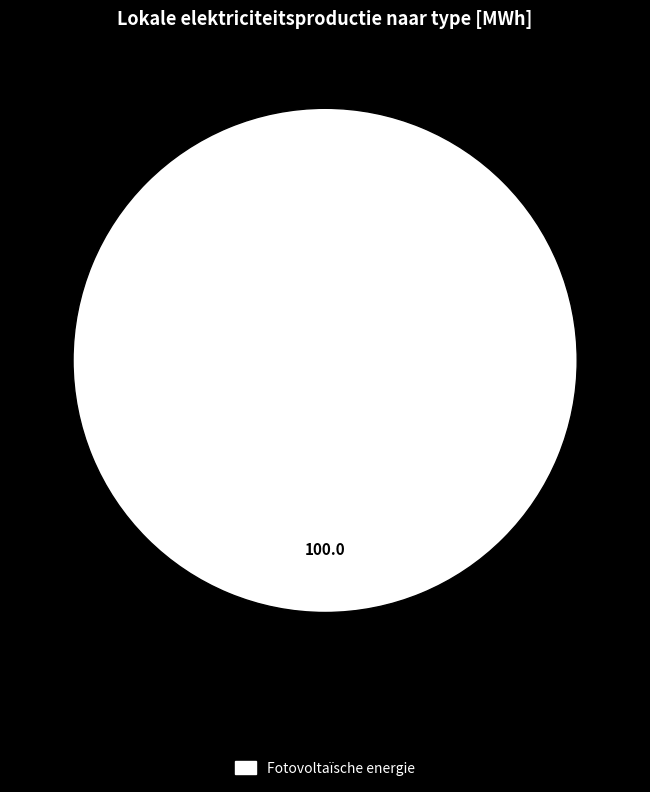

Rank the categories by value from highest to lowest.

Fotovoltaïsche energie